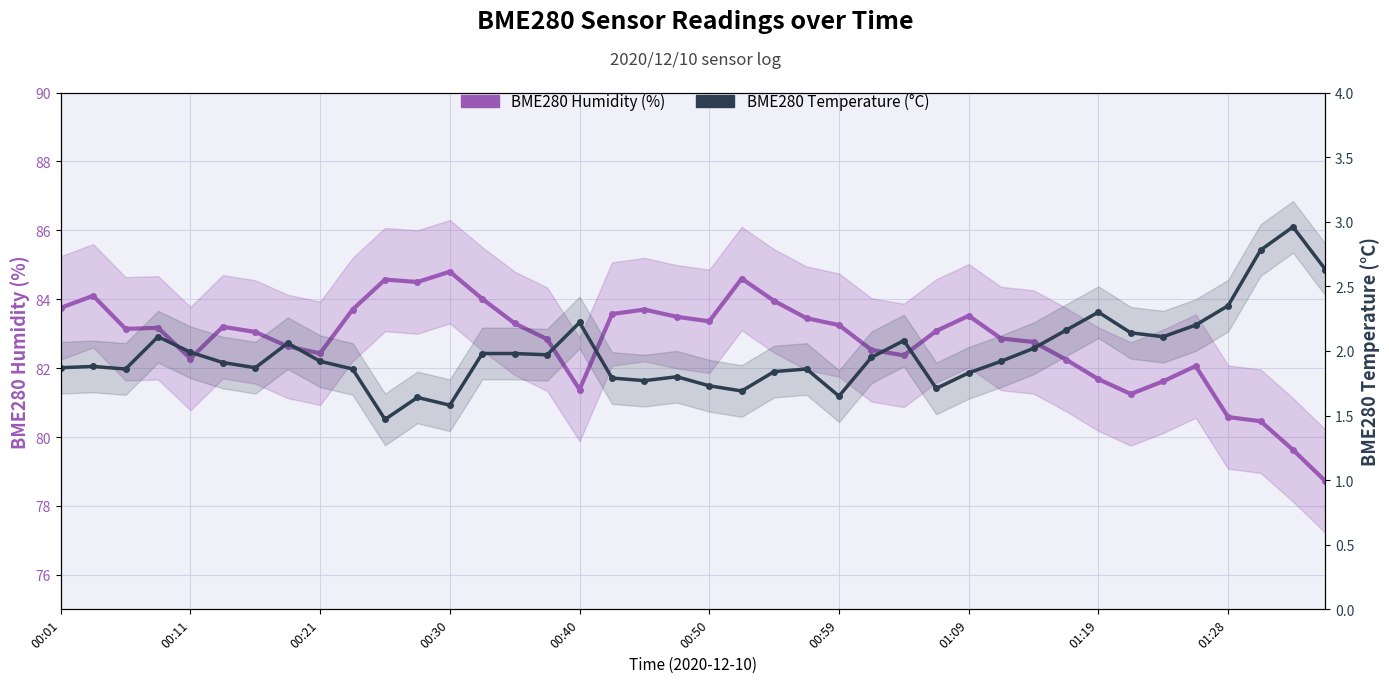

True or false: BME280 Humidity (%) has more than 2 points higher than both neighbors.

True